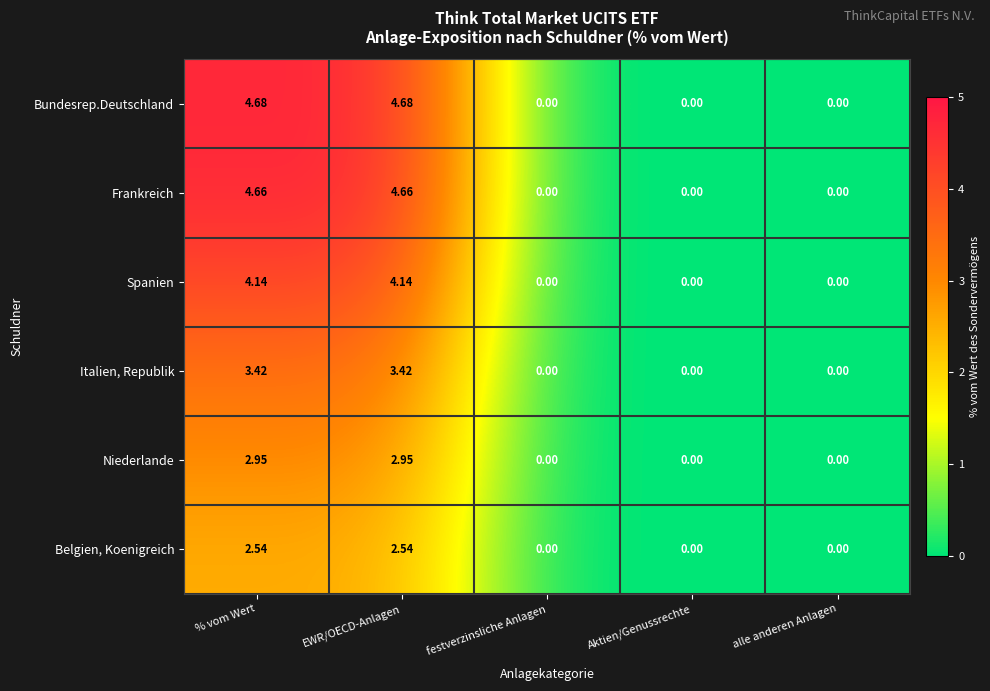

Which series changed the most between EWR/OECD-Anlagen and Aktien/Genussrechte?

Bundesrep.Deutschland